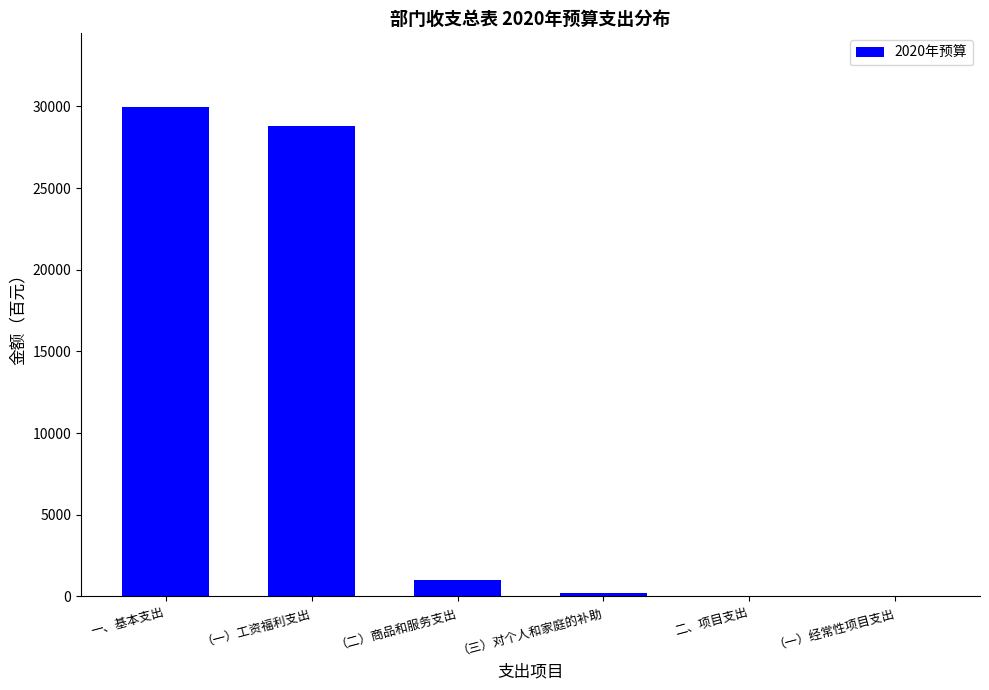

At which category does the chart reach its peak across all series?

一、基本支出